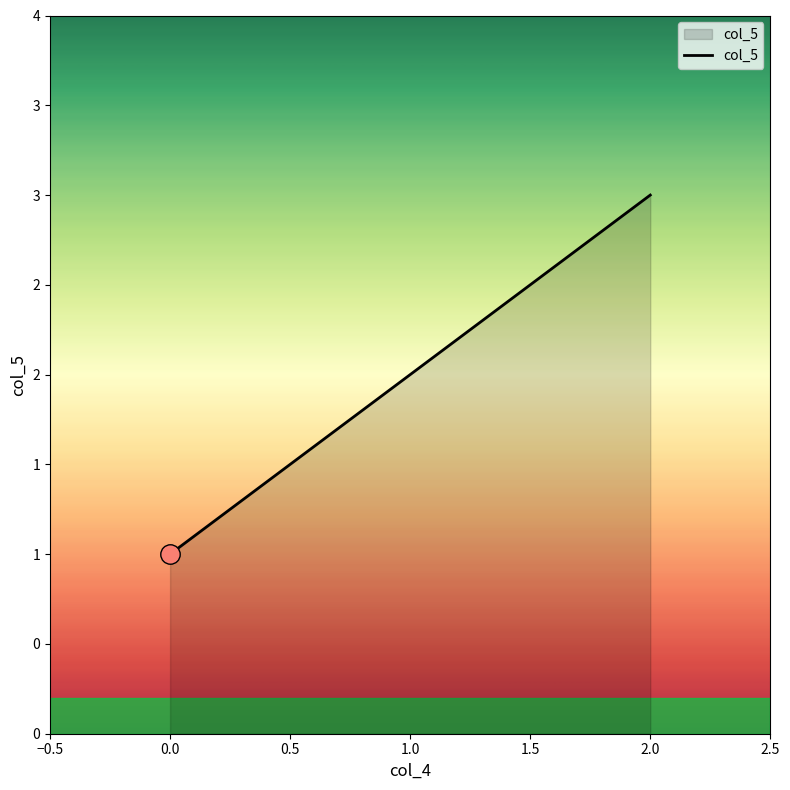

Rank the categories by value from highest to lowest.

2.0, 1.0, 0.0